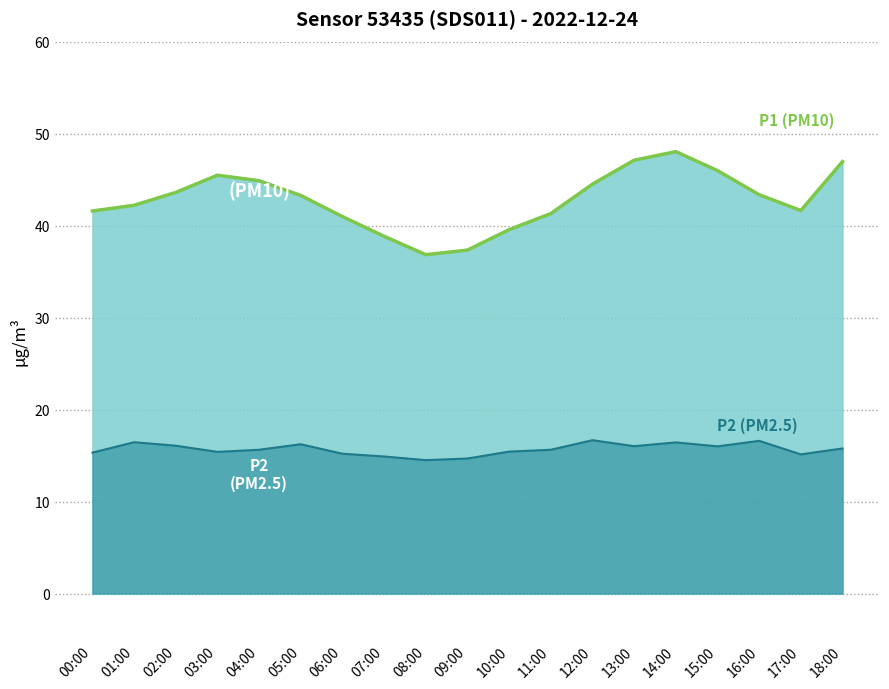

Is the value of P2 (line) at 03:00 greater than the value of P1 (line) at 16:00?

No